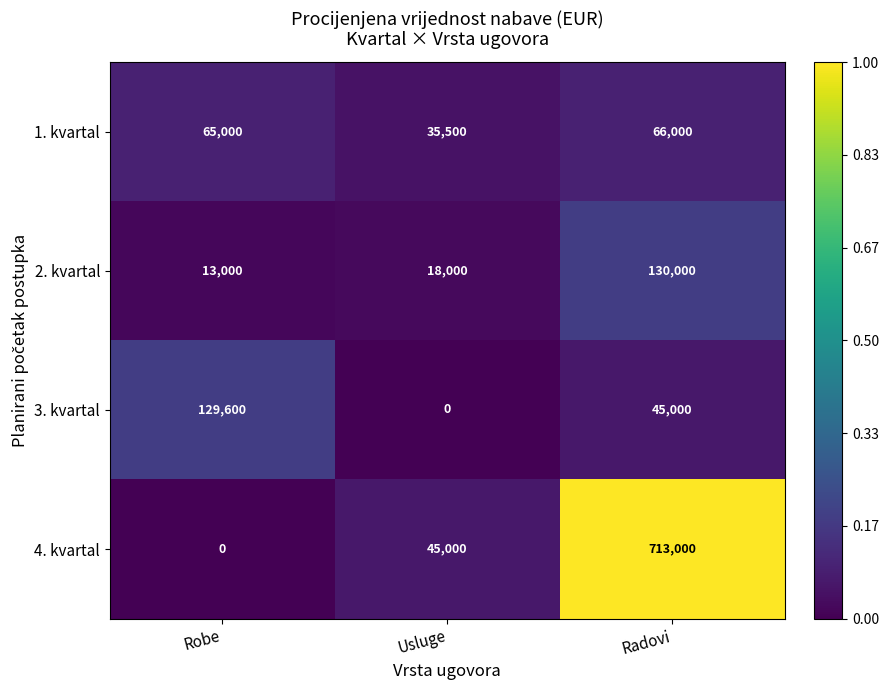

What is the spread (max minus min) of values at Radovi?

668000